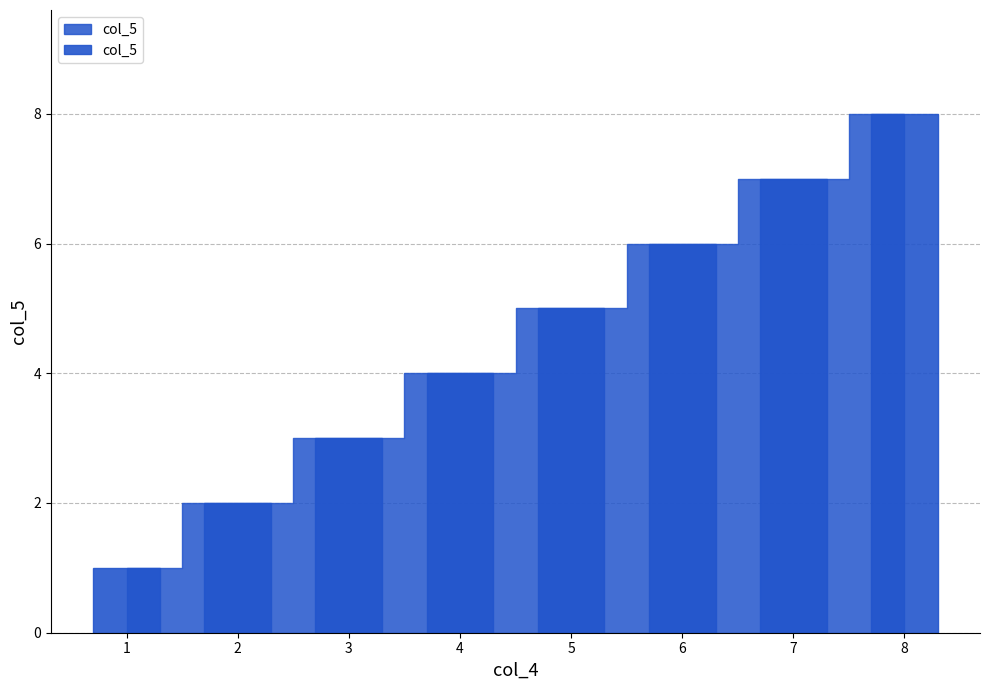

List the labels in order of value, smallest first.

1, 2, 3, 4, 5, 6, 7, 8